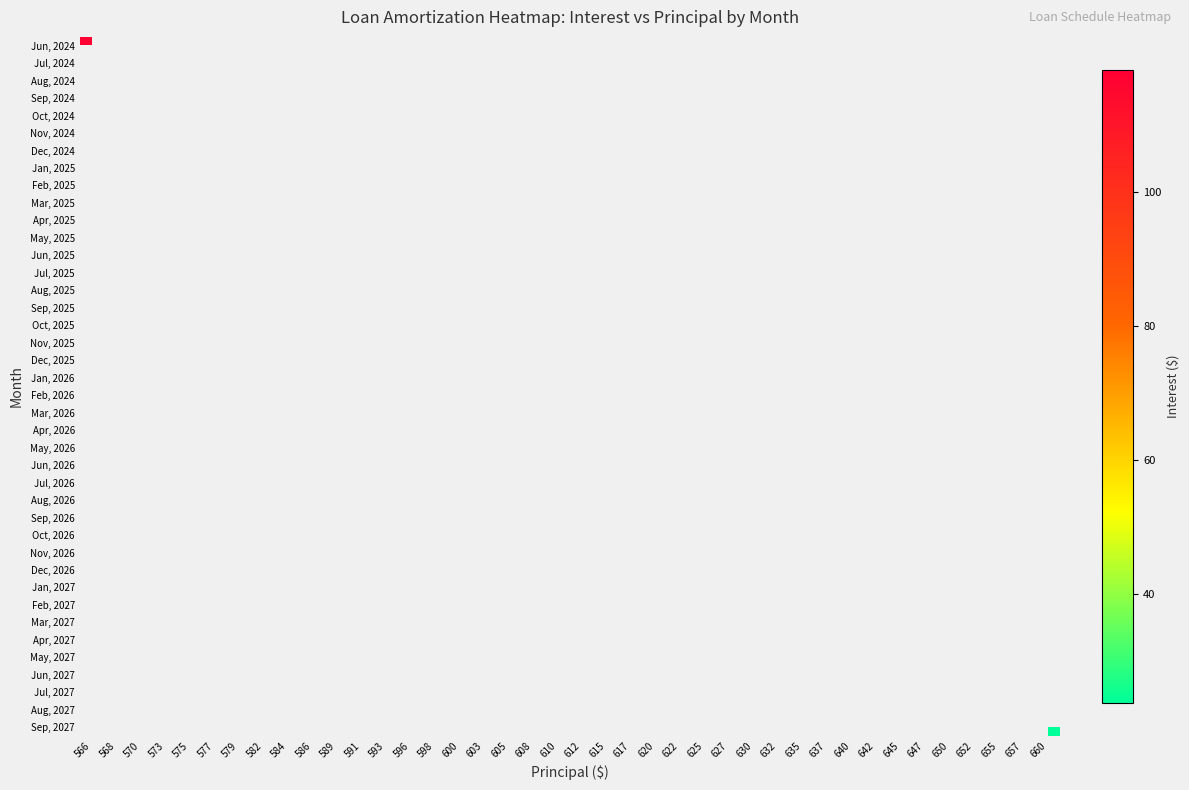

Rank the series by their maximum value, from highest to lowest.

Jun, 2024, Jul, 2024, Aug, 2024, Sep, 2024, Oct, 2024, Nov, 2024, Dec, 2024, Jan, 2025, Feb, 2025, Mar, 2025, Apr, 2025, May, 2025, Jun, 2025, Jul, 2025, Aug, 2025, Sep, 2025, Oct, 2025, Nov, 2025, Dec, 2025, Jan, 2026, Feb, 2026, Mar, 2026, Apr, 2026, May, 2026, Jun, 2026, Jul, 2026, Aug, 2026, Sep, 2026, Oct, 2026, Nov, 2026, Dec, 2026, Jan, 2027, Feb, 2027, Mar, 2027, Apr, 2027, May, 2027, Jun, 2027, Jul, 2027, Aug, 2027, Sep, 2027